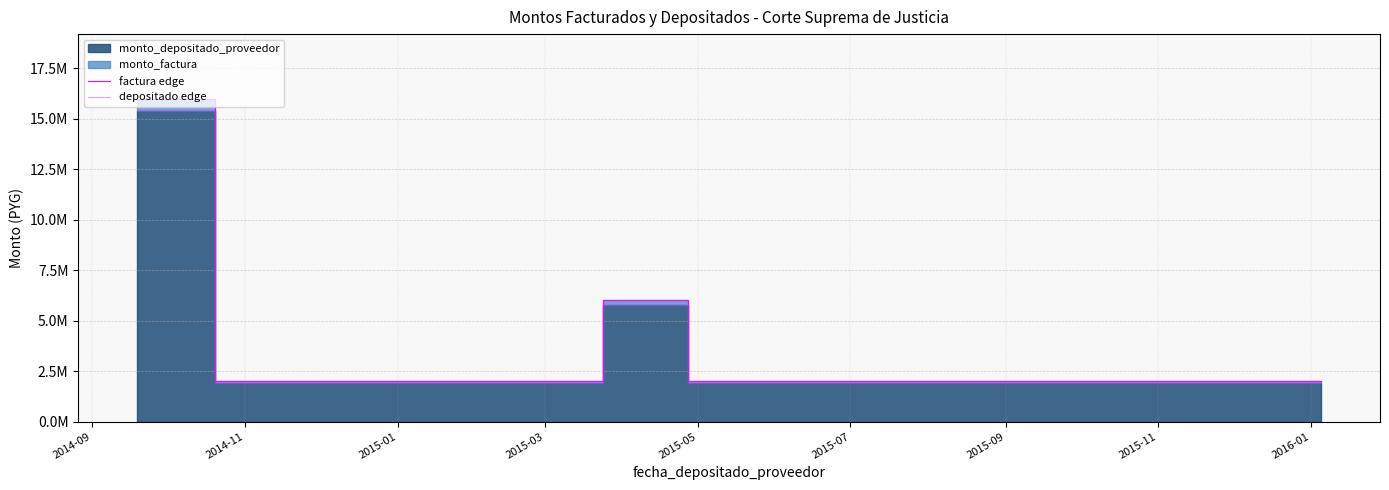

True or false: factura edge and depositado edge cross at least once.

False